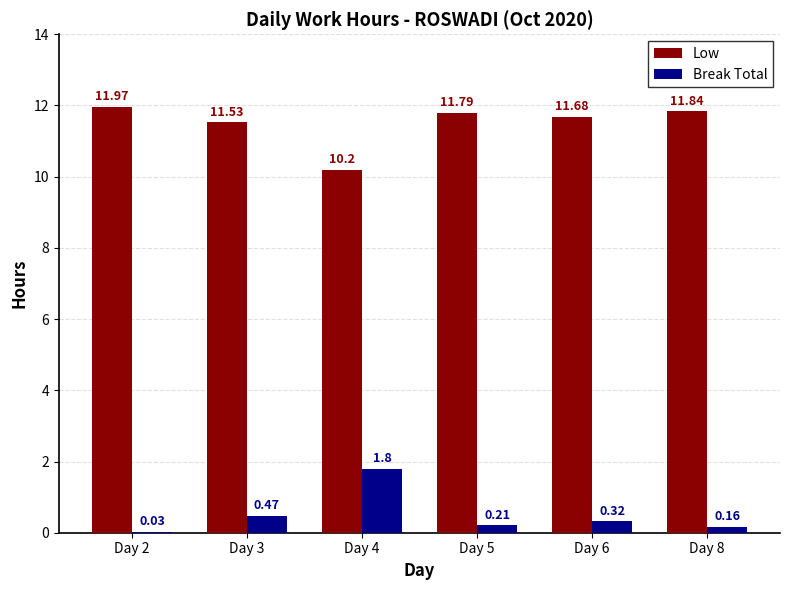

The value of Break Total at Day 4 is 0.6. True or false?

False